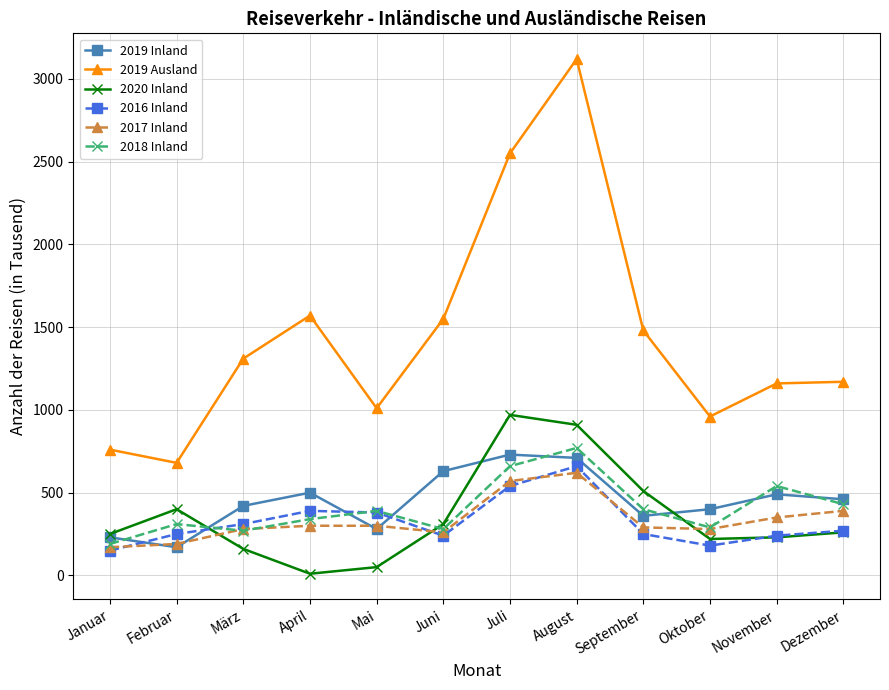

What is the spread (max minus min) of values at Oktober?

780